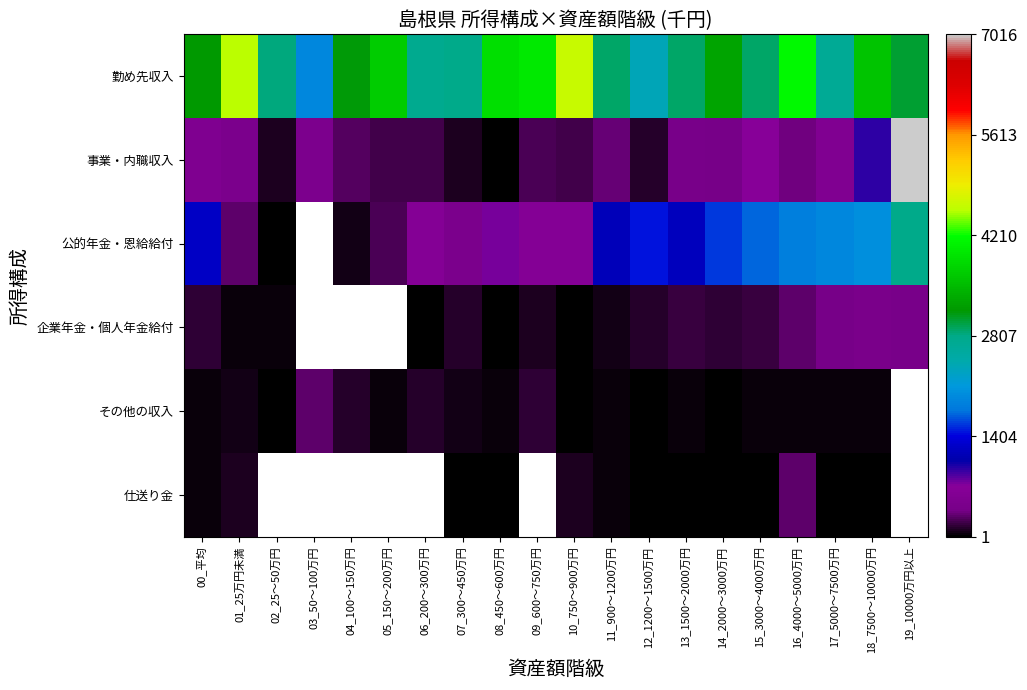

Between 03_50～100万円 and 10_750～900万円, which is larger?

10_750～900万円